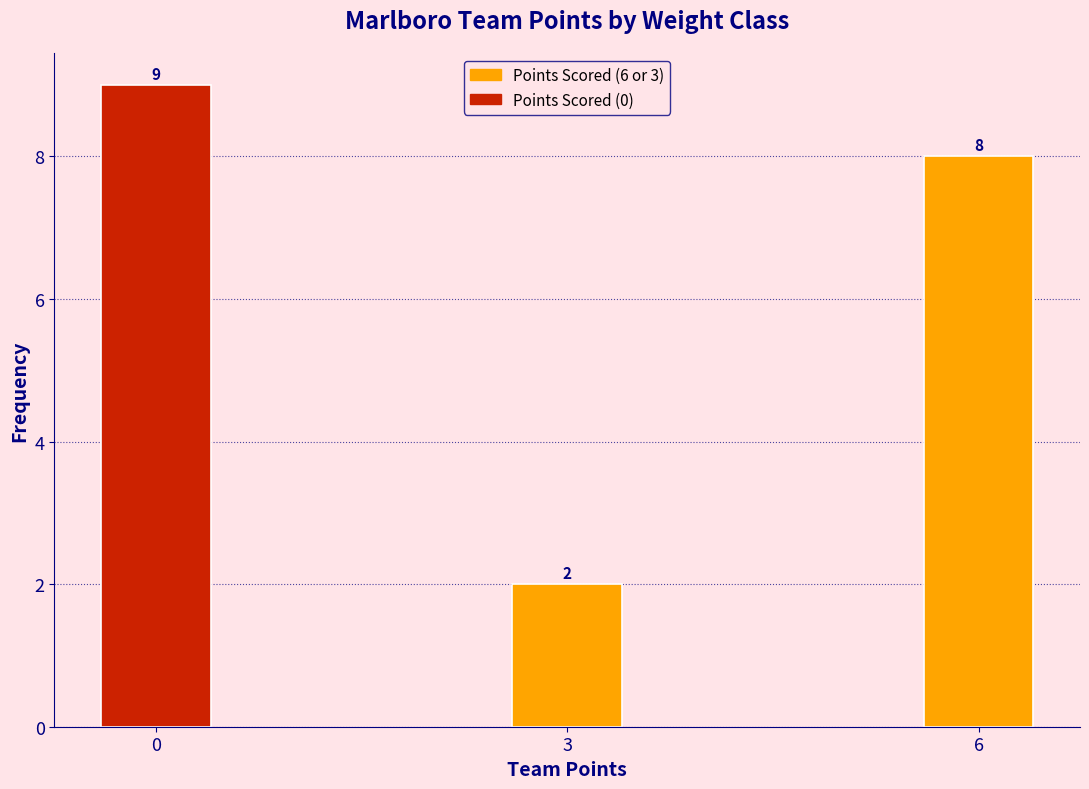

Reading right to left, what are all the values shown in this chart?

6=8	3=2	0=9